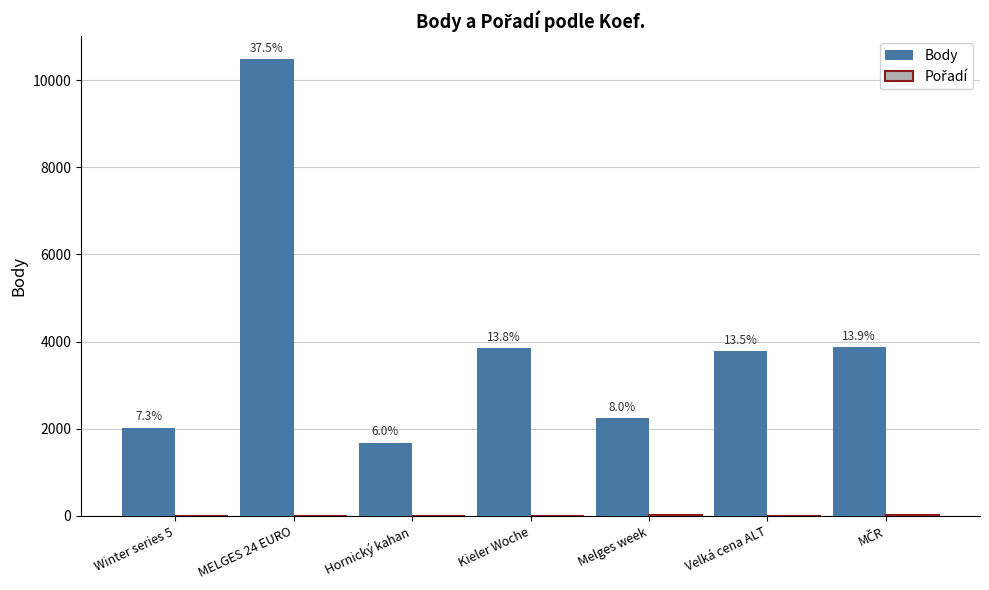

Which category has the highest value in the Body series?

MELGES 24 EURO